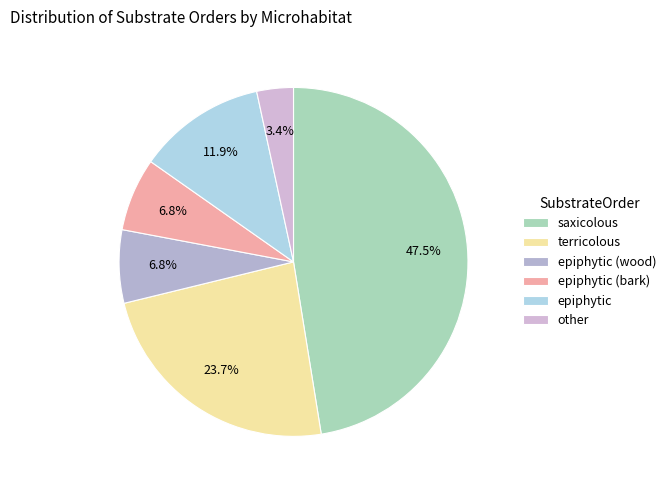

What percentage is the epiphytic (bark) slice, to the nearest percent?

7%